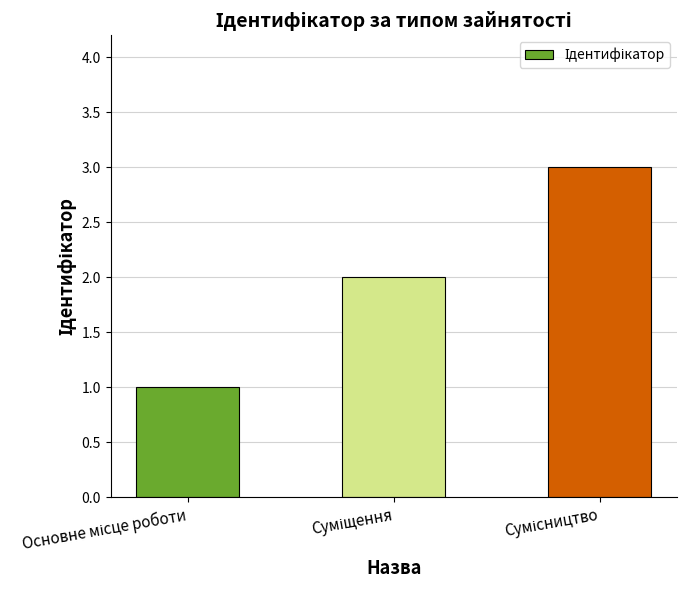

What is the maximum value shown in the chart?

3